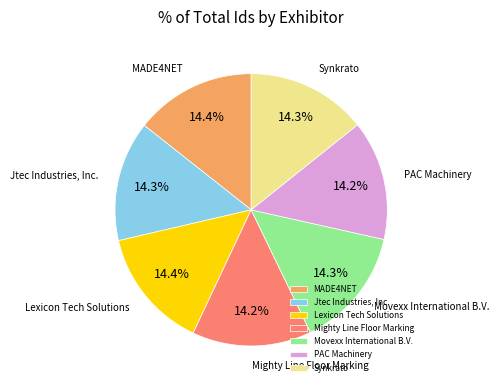

How many segments does this pie chart have?

7